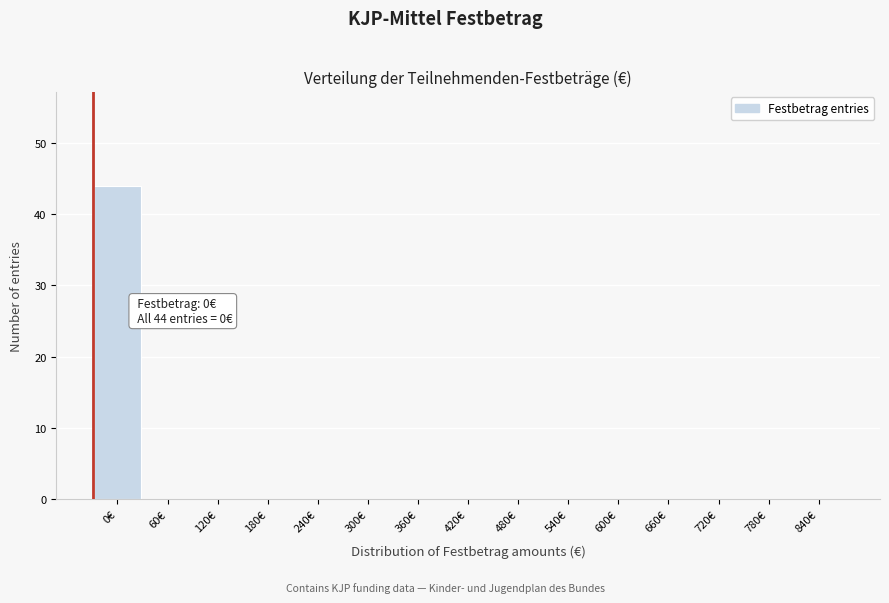

Reading left to right, list all the values displayed in this chart.

0€=44	60€=0	120€=0	180€=0	240€=0	300€=0	360€=0	420€=0	480€=0	540€=0	600€=0	660€=0	720€=0	780€=0	840€=0